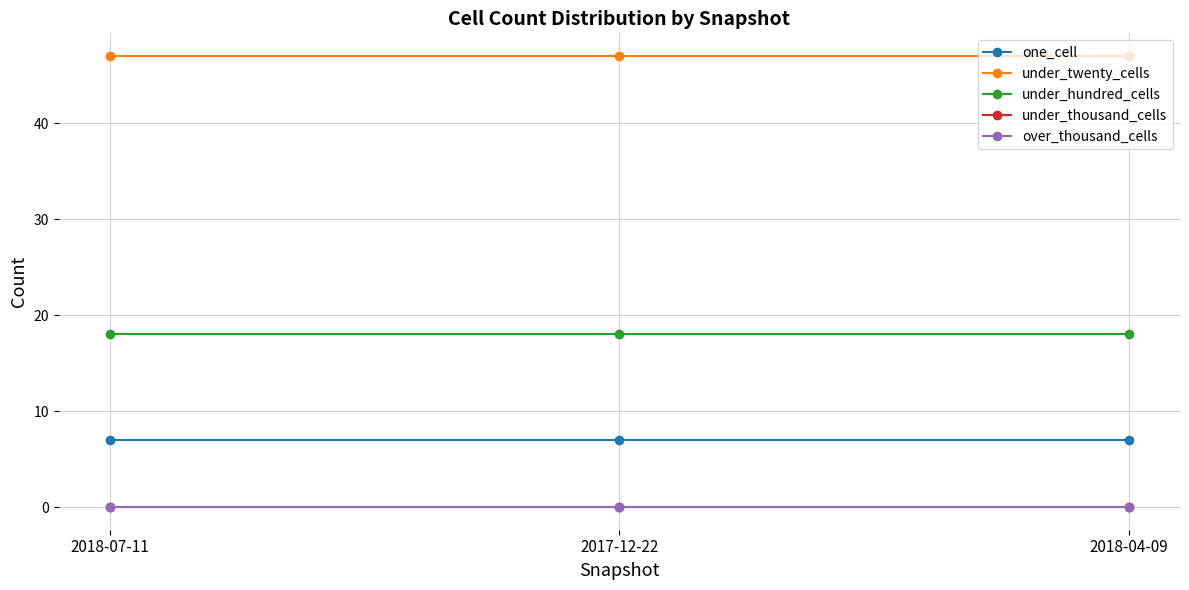

Is the value of under_hundred_cells at 2018-07-11 greater than the value of under_thousand_cells at 2017-12-22?

Yes